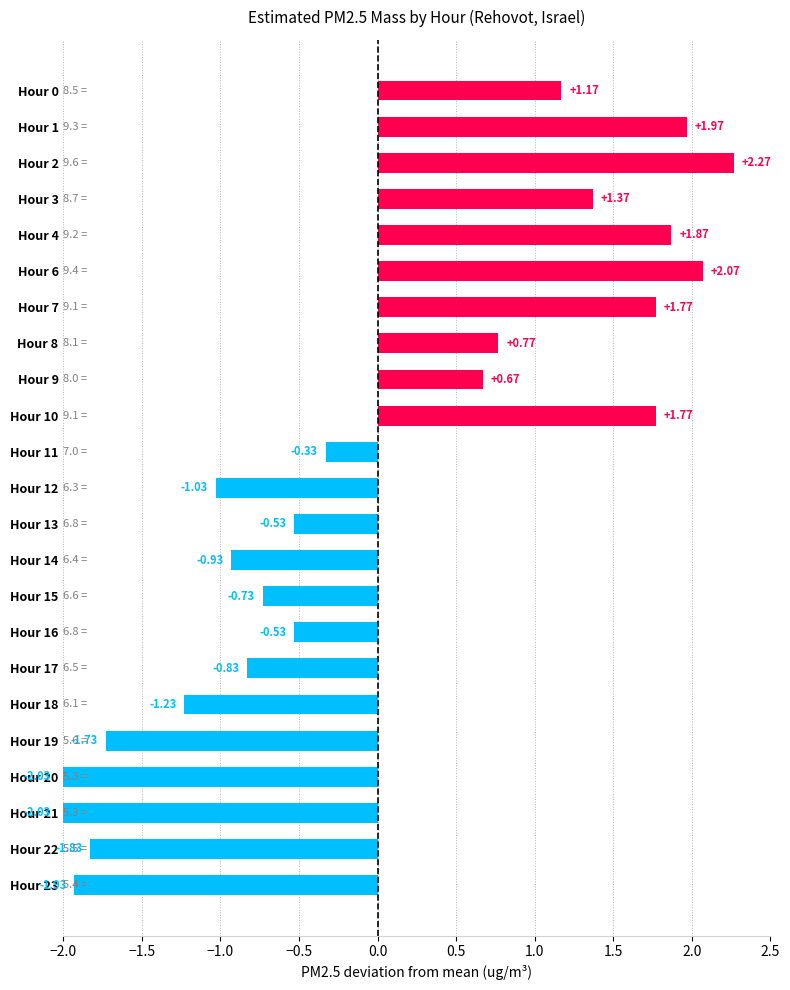

What is the difference between the values at Hour 14 and Hour 7?

2.7